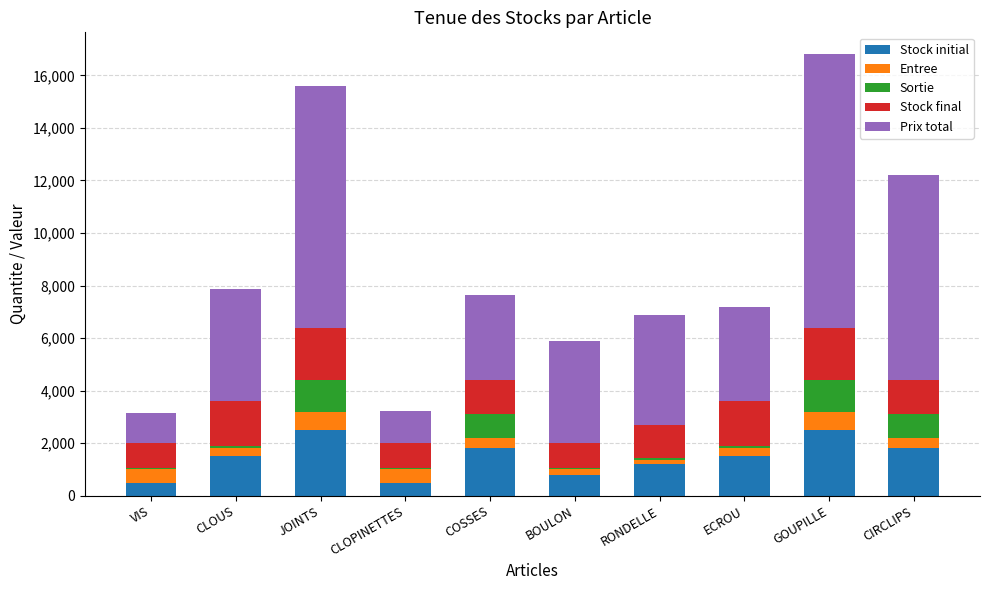

What is the total value across all series at JOINTS?

15600